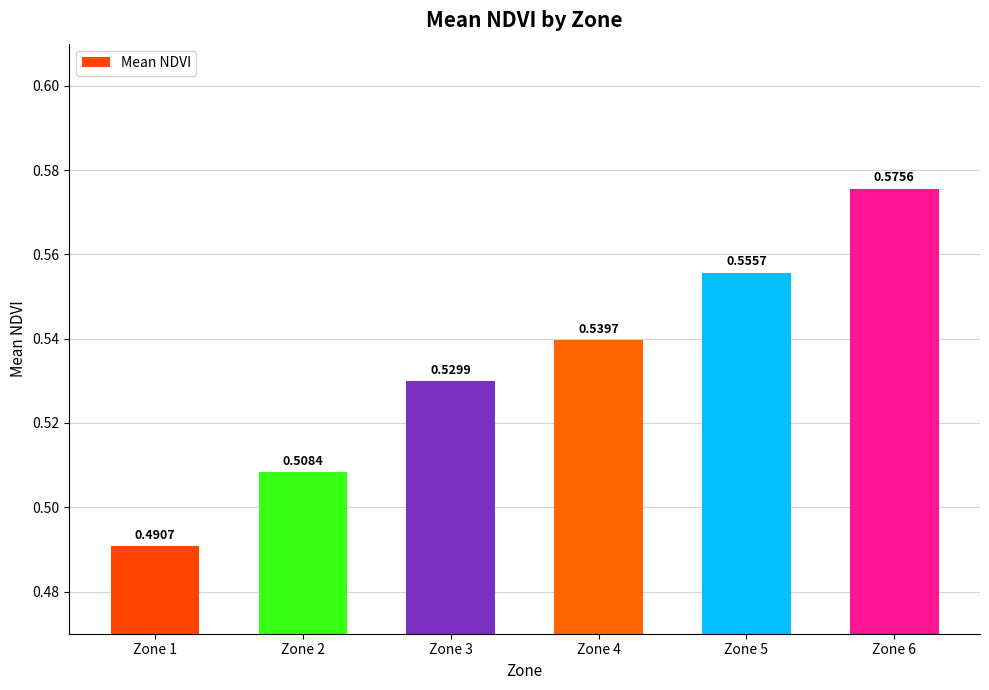

Which category has the highest value across all series?

Zone 6